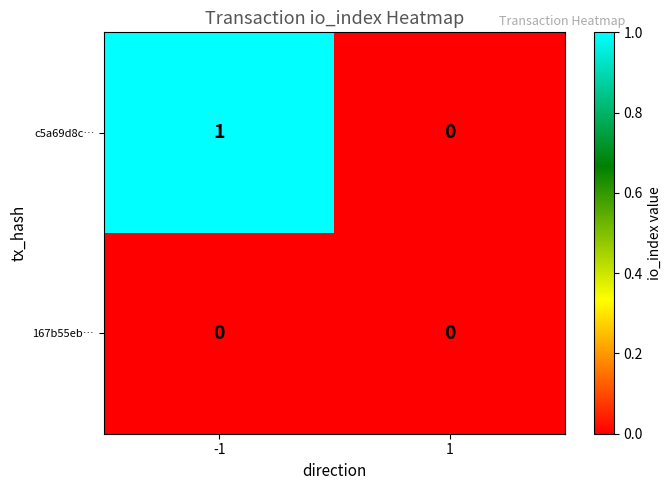

The value of 167b55eb… at 1 is 0. True or false?

True